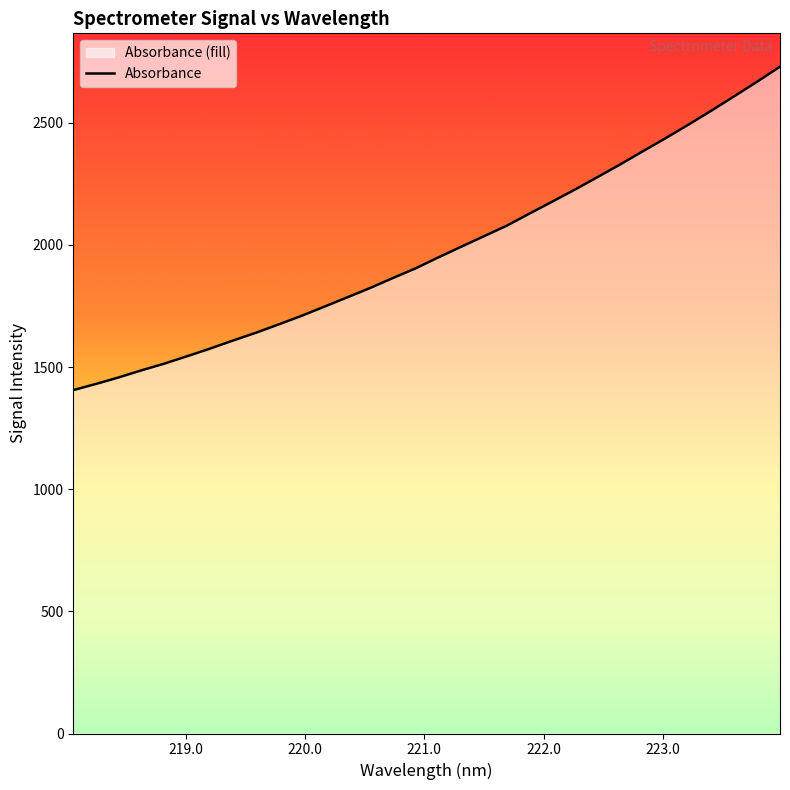

The chart shows a value of 1674.5 at 219.7801. True or false?

True